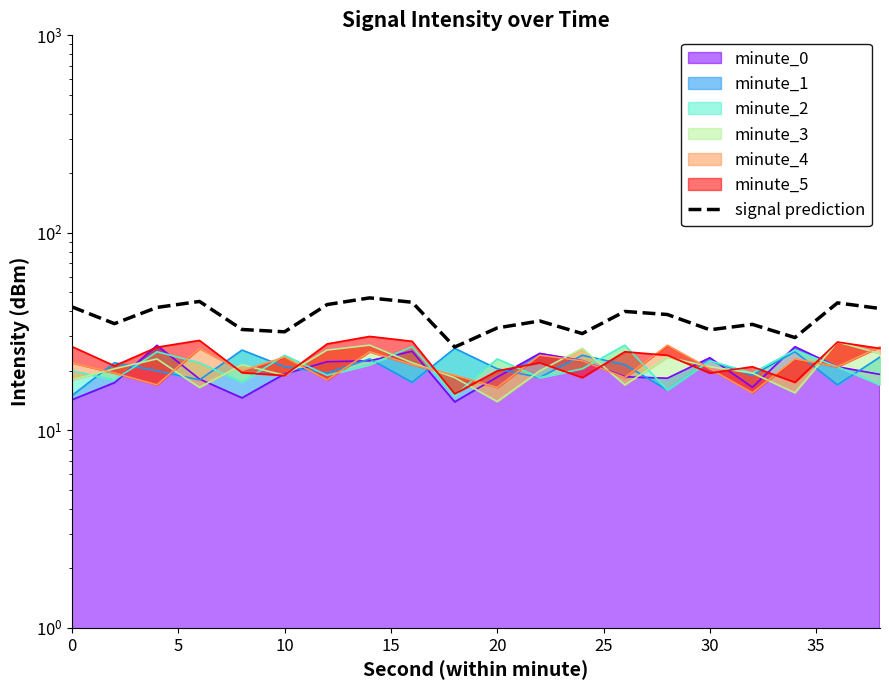

What is the sum of all values?

749.0